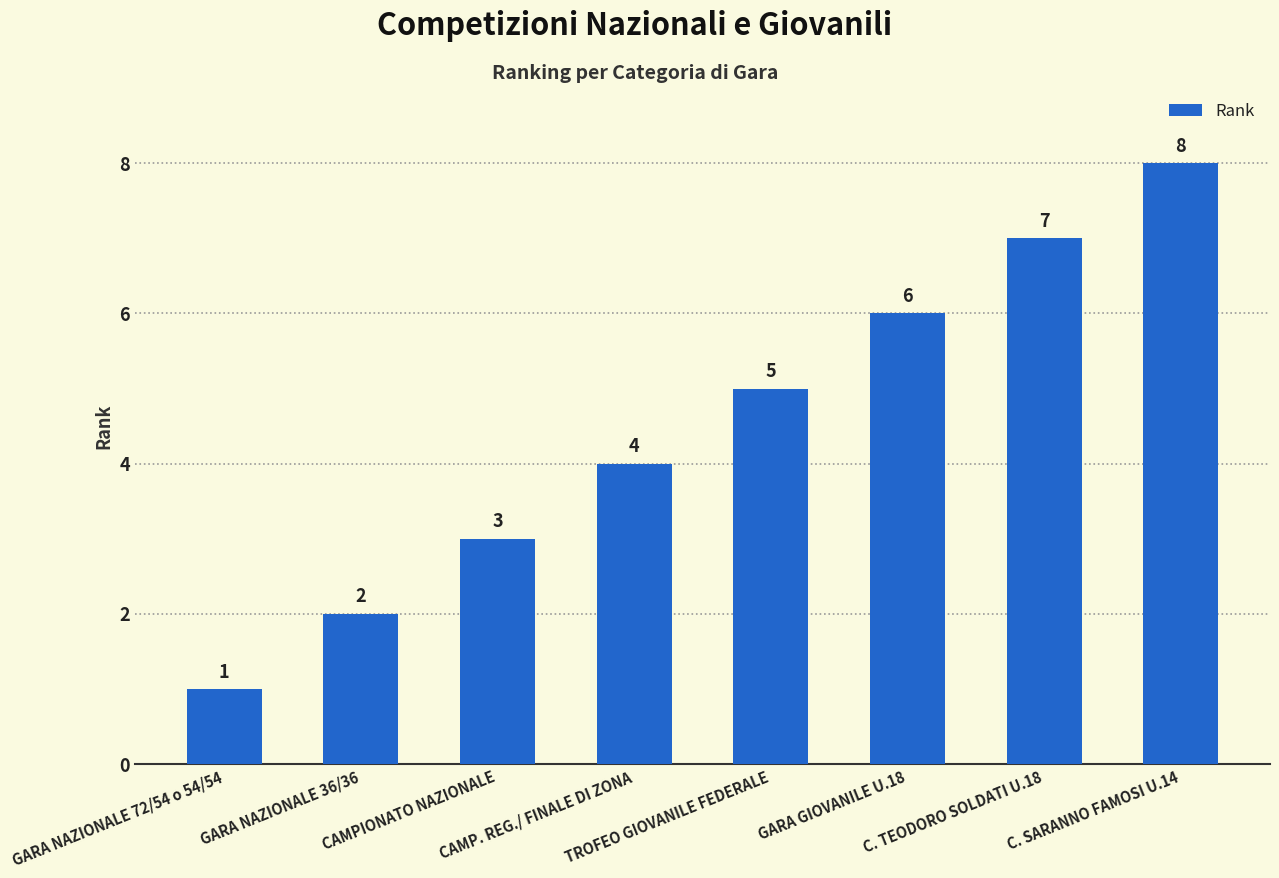

Reading left to right, list all the values displayed in this chart.

GARA NAZIONALE 72/54 o 54/54=1	GARA NAZIONALE 36/36=2	CAMPIONATO NAZIONALE=3	CAMP. REG./ FINALE DI ZONA=4	TROFEO GIOVANILE FEDERALE=5	GARA GIOVANILE U.18=6	C. TEODORO SOLDATI U.18=7	C. SARANNO FAMOSI U.14=8